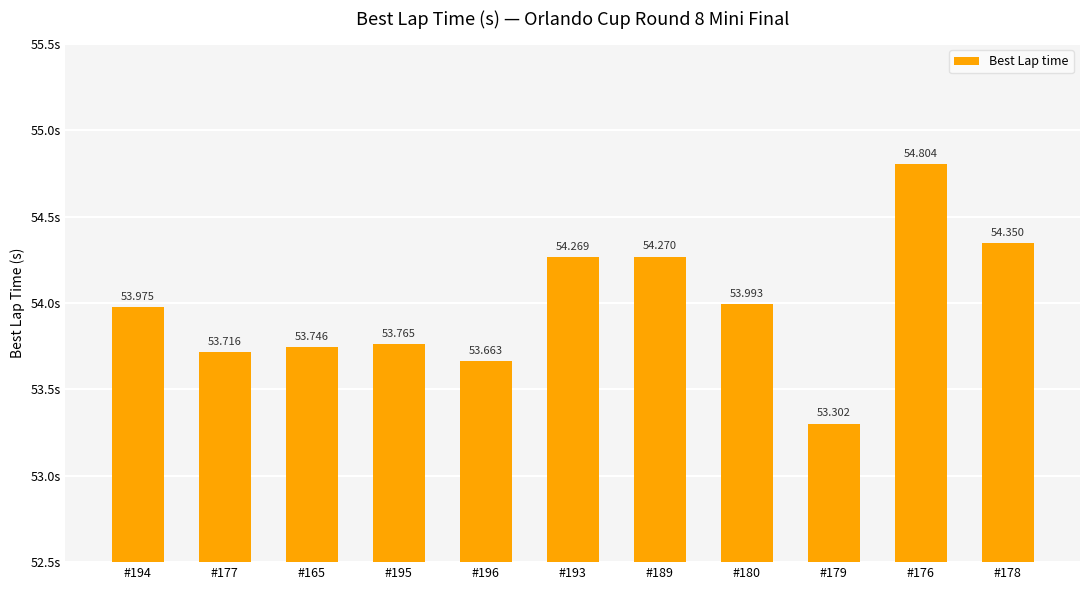

How many distinct data groups are displayed?

1